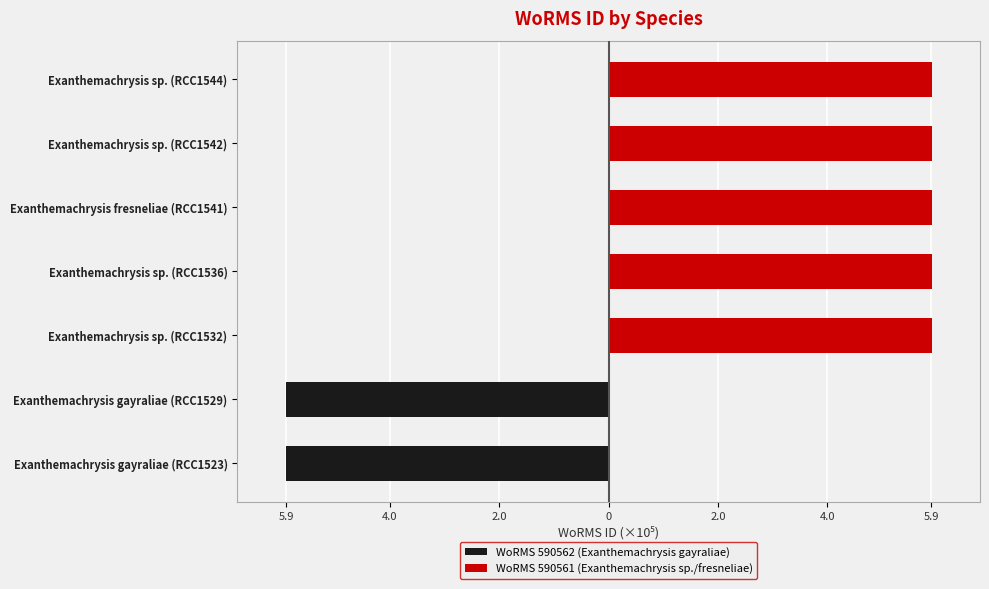

Is the value of WoRMS 590562 (Exanthemachrysis gayraliae) at Exanthemachrysis gayraliae (RCC1523) greater than the value of WoRMS 590561 (Exanthemachrysis sp./fresneliae) at Exanthemachrysis gayraliae (RCC1523)?

No